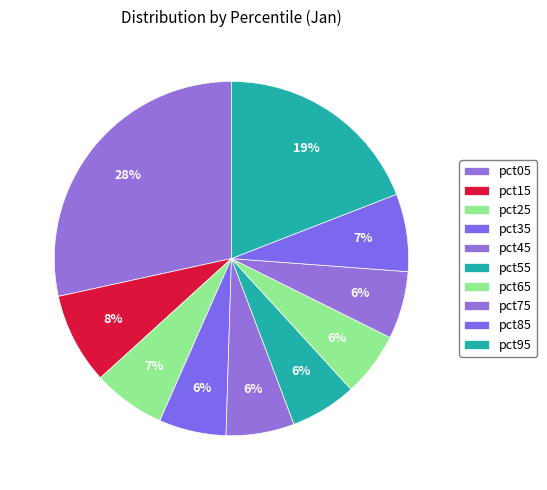

How many segments does this pie chart have?

10